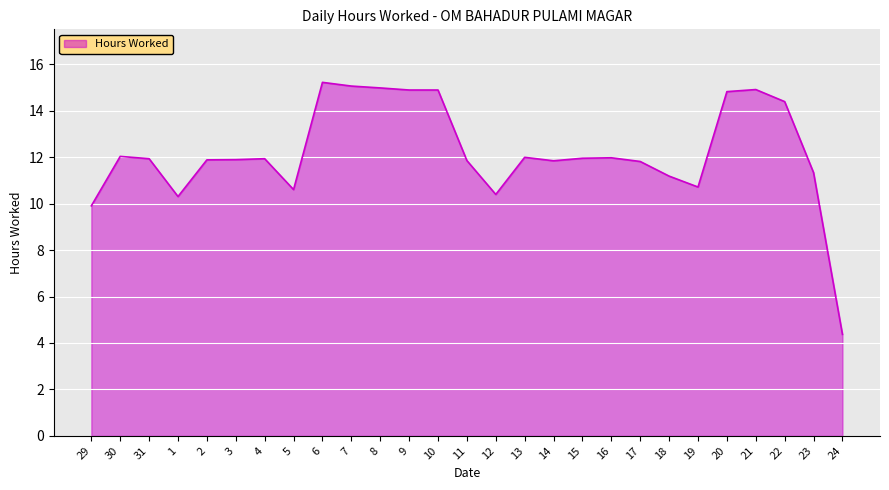

Is it true that the value at 20 is 14.8?

True